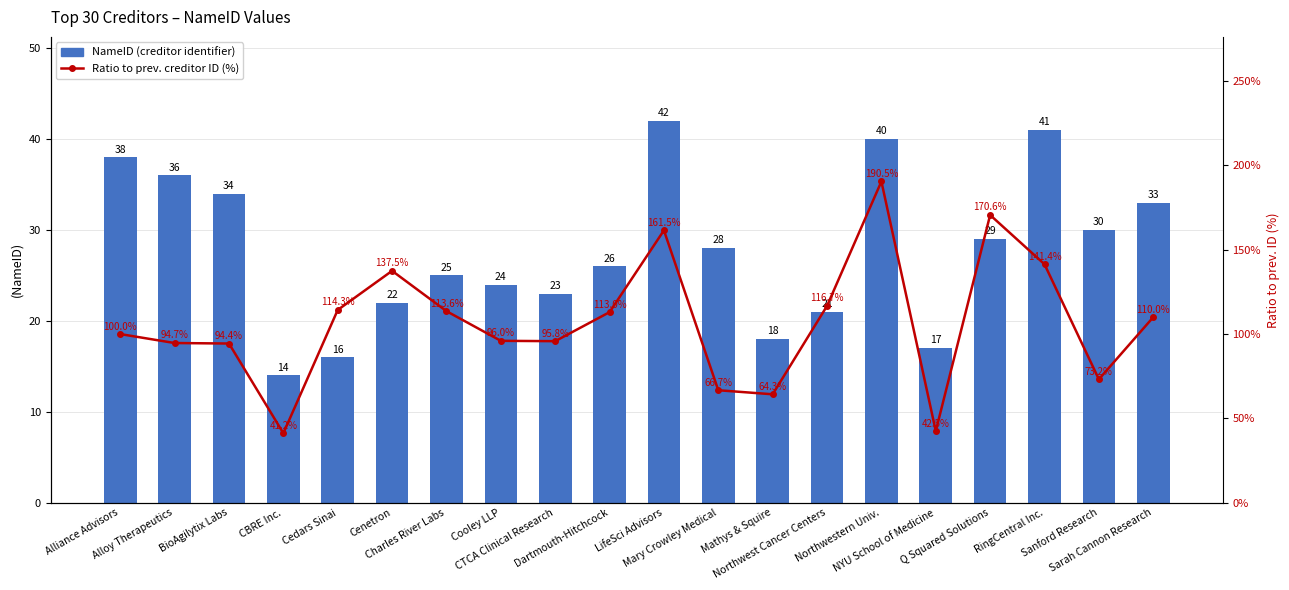

What is the spread (max minus min) of values at LifeSci Advisors?

119.5